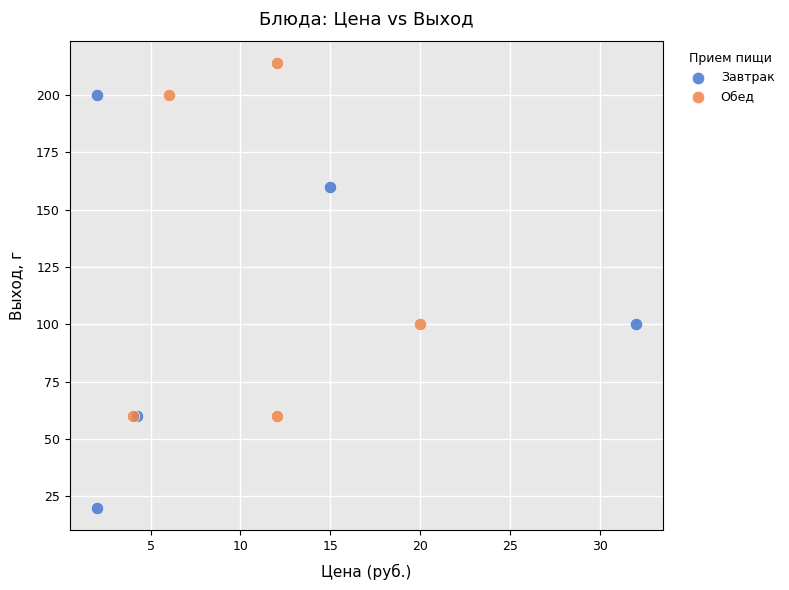

Which series contains the highest Y value?

Обед